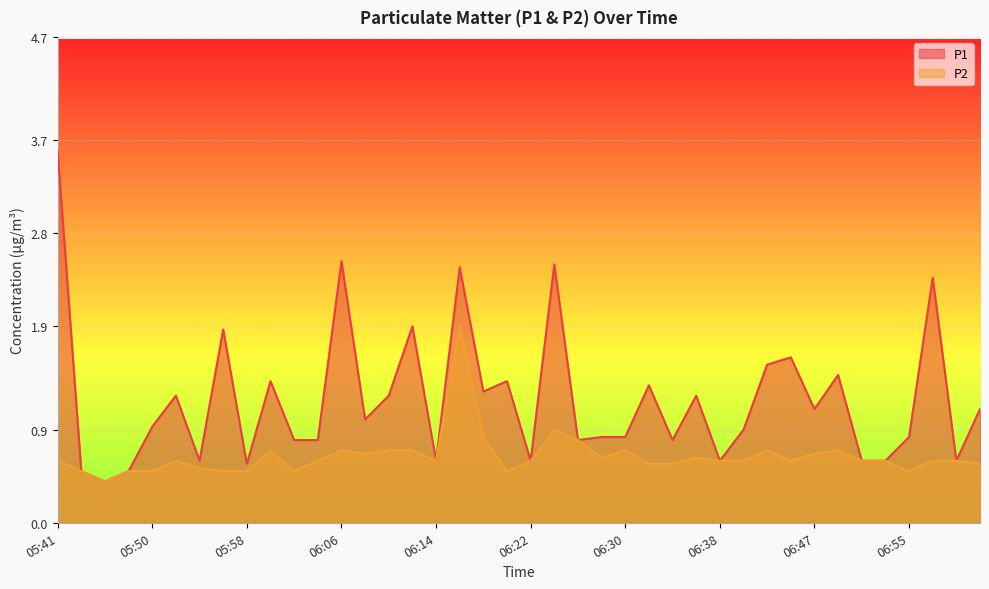

Reading left to right, transcribe all the data shown in this chart.

P1: 05:41=3.6	05:43=0.5	05:46=0.4	05:48=0.5	05:50=0.9	05:52=1.2	05:54=0.6	05:56=1.9	05:58=0.6	06:00=1.4	06:02=0.8	06:04=0.8	06:06=2.5	06:08=1.0	06:10=1.2	06:12=1.9	06:14=0.6	06:16=2.5	06:18=1.3	06:20=1.4	06:22=0.6	06:24=2.5	06:26=0.8	06:28=0.8	06:30=0.8	06:32=1.3	06:34=0.8	06:36=1.2	06:38=0.6	06:40=0.9	06:42=1.5	06:45=1.6	06:47=1.1	06:49=1.4	06:51=0.6	06:53=0.6	06:55=0.8	06:57=2.4	06:59=0.6	07:01=1.1
P2: 05:41=0.6	05:43=0.5	05:46=0.4	05:48=0.5	05:50=0.5	05:52=0.6	05:54=0.5	05:56=0.5	05:58=0.5	06:00=0.7	06:02=0.5	06:04=0.6	06:06=0.7	06:08=0.7	06:10=0.7	06:12=0.7	06:14=0.6	06:16=1.9	06:18=0.8	06:20=0.5	06:22=0.6	06:24=0.9	06:26=0.8	06:28=0.6	06:30=0.7	06:32=0.6	06:34=0.6	06:36=0.6	06:38=0.6	06:40=0.6	06:42=0.7	06:45=0.6	06:47=0.7	06:49=0.7	06:51=0.6	06:53=0.6	06:55=0.5	06:57=0.6	06:59=0.6	07:01=0.6